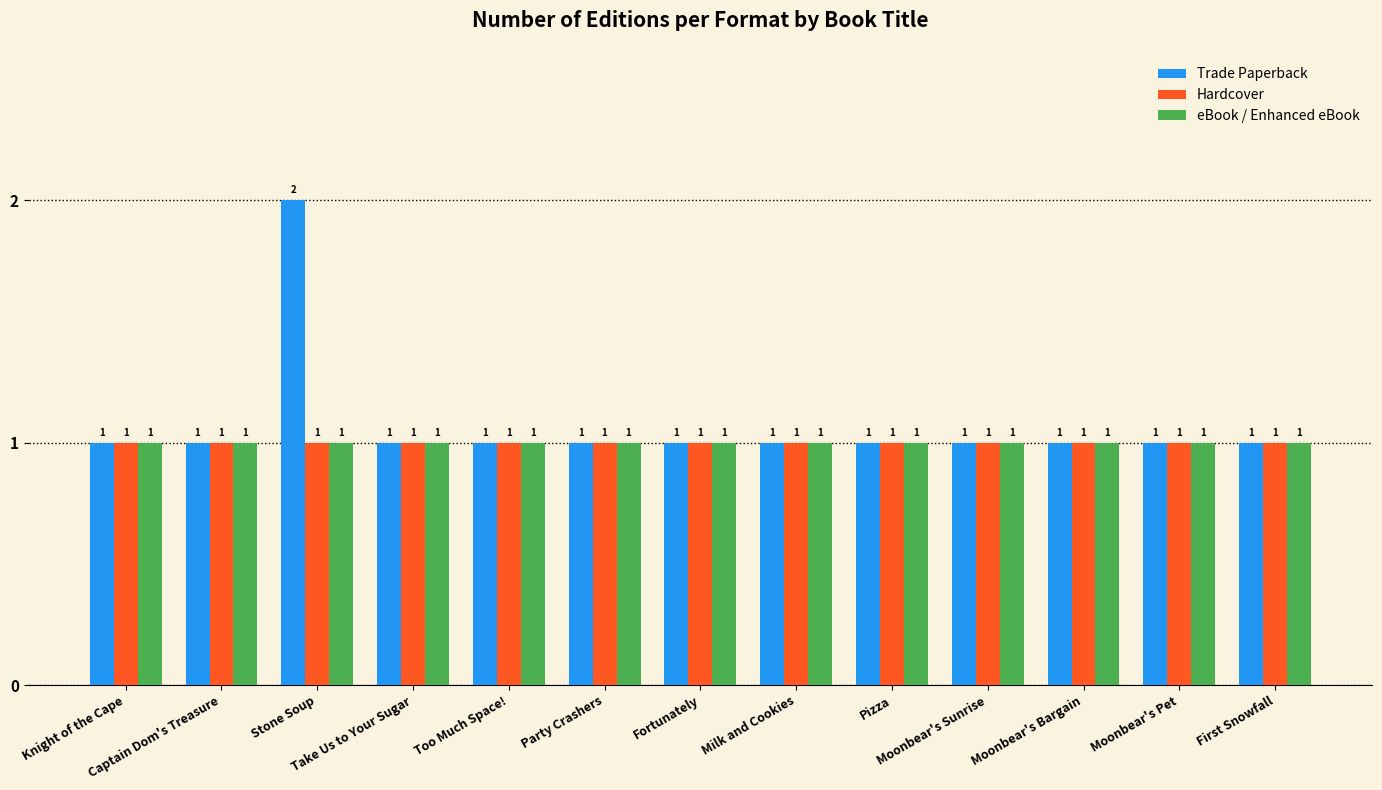

What are all the series names shown in the legend?

Trade Paperback, Hardcover, eBook / Enhanced eBook